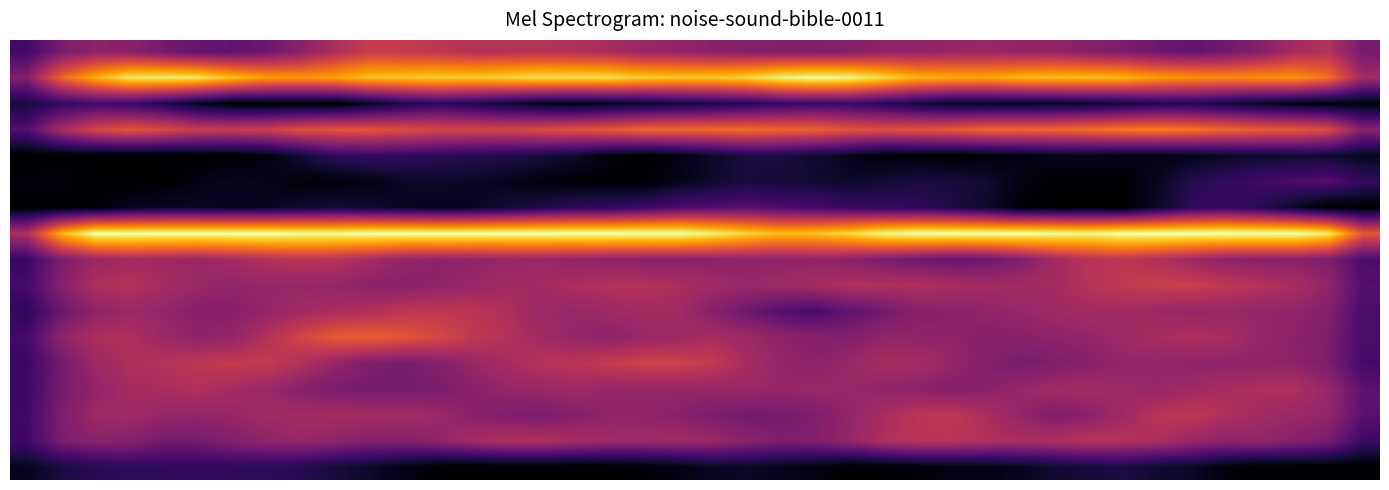

Count the number of data series in this chart.

17